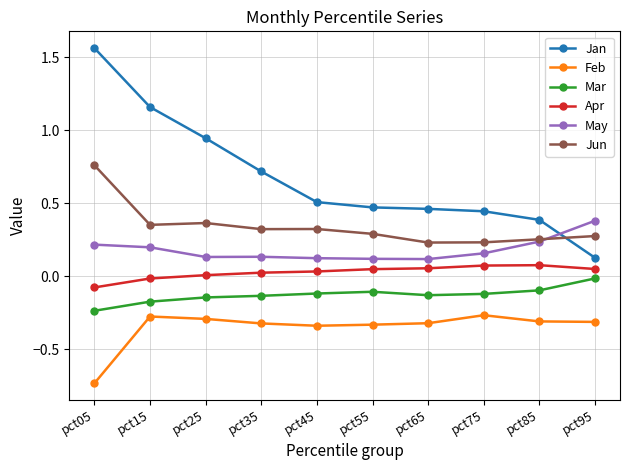

What is the value of the Jan point at the 4th from the left?

0.7